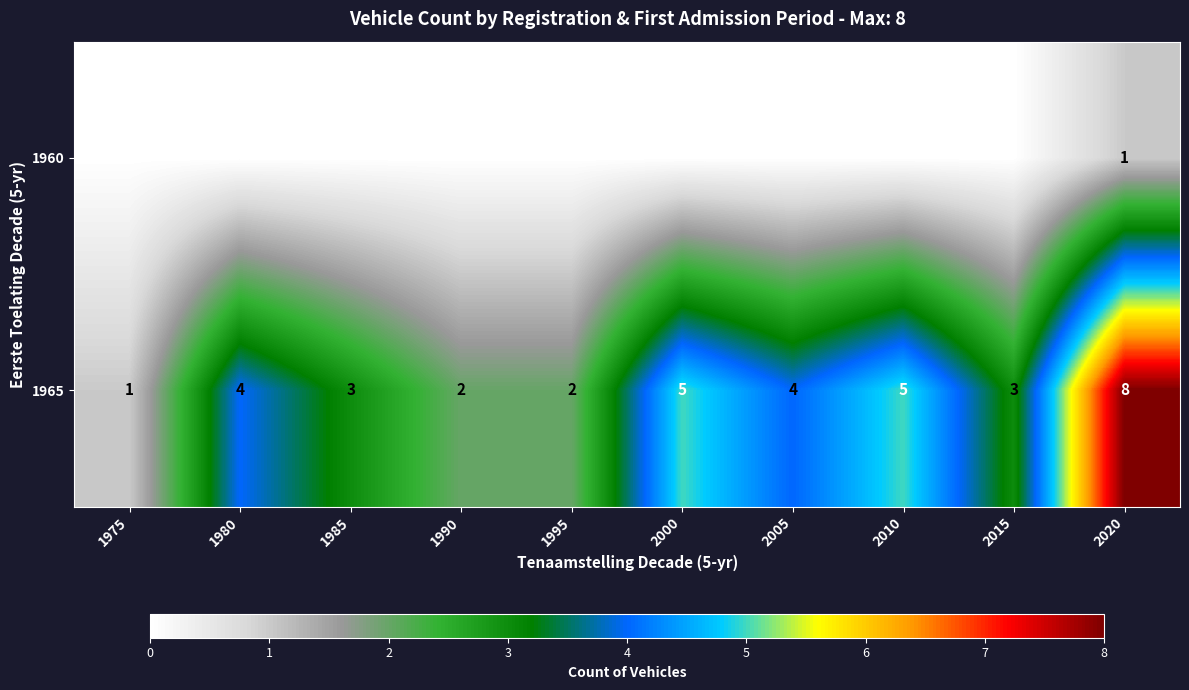

What is the sum of all 1965 values?

37